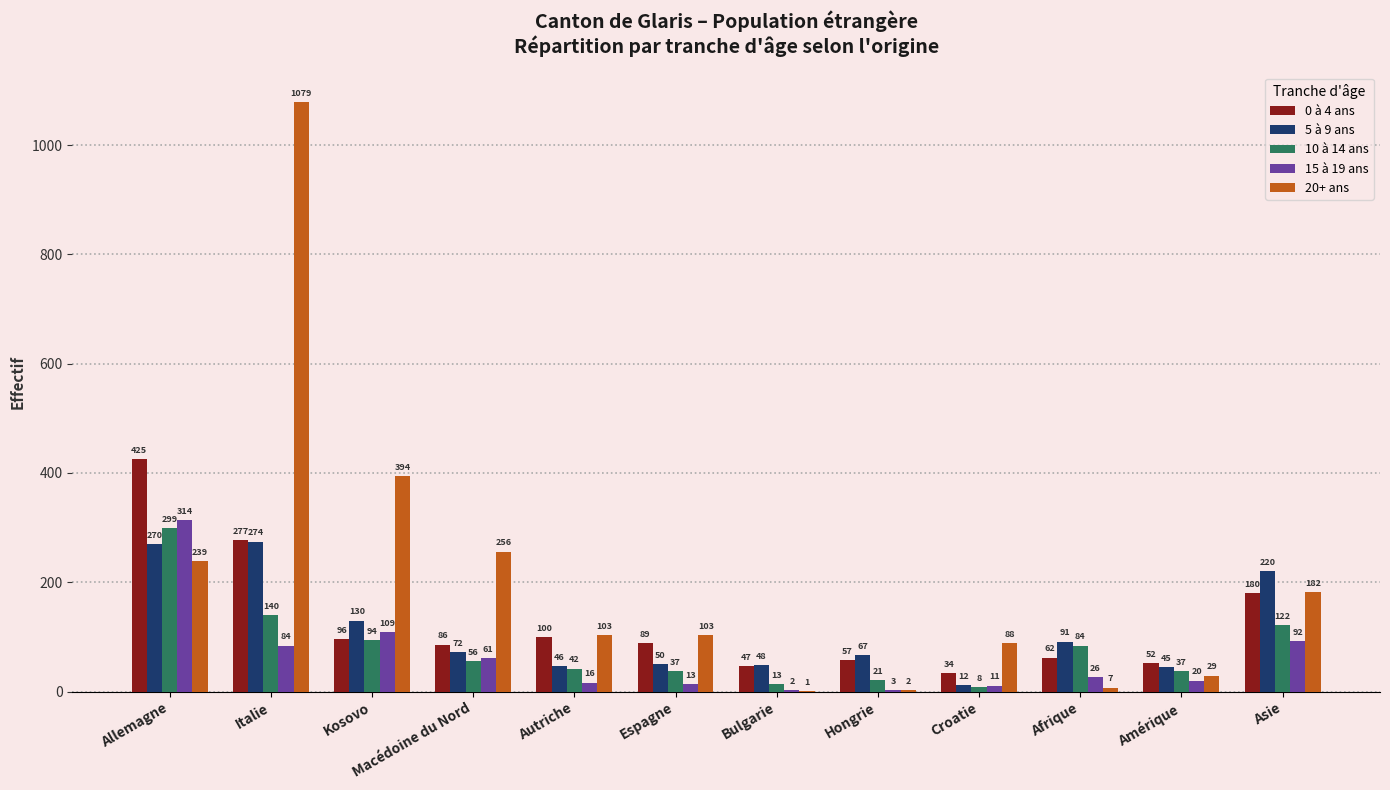

What is the sum of the 20+ ans values at Espagne and Hongrie?

105